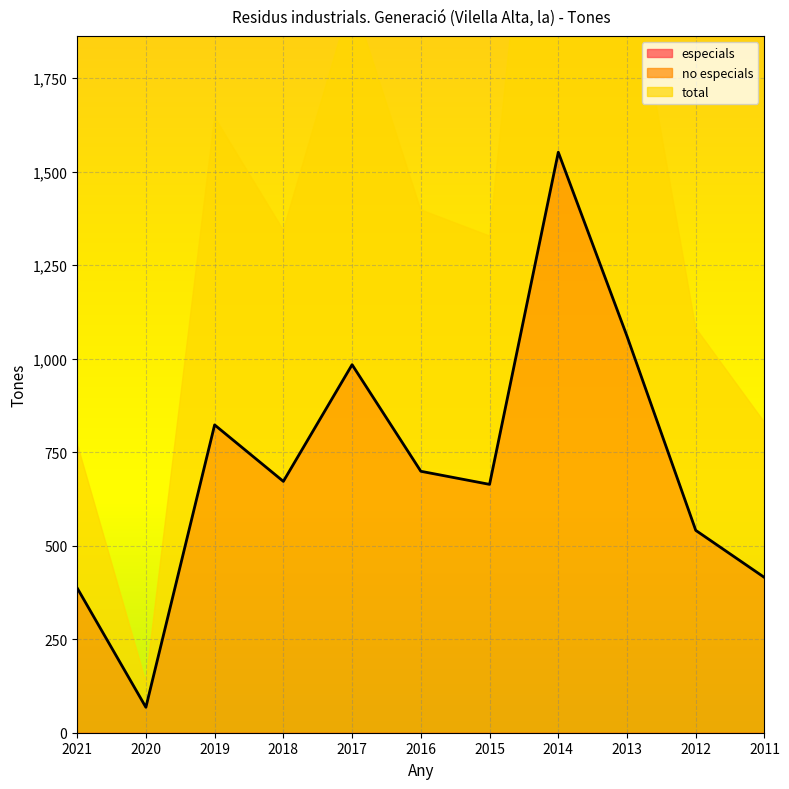

What is the difference between the highest and lowest values at 2019?

823